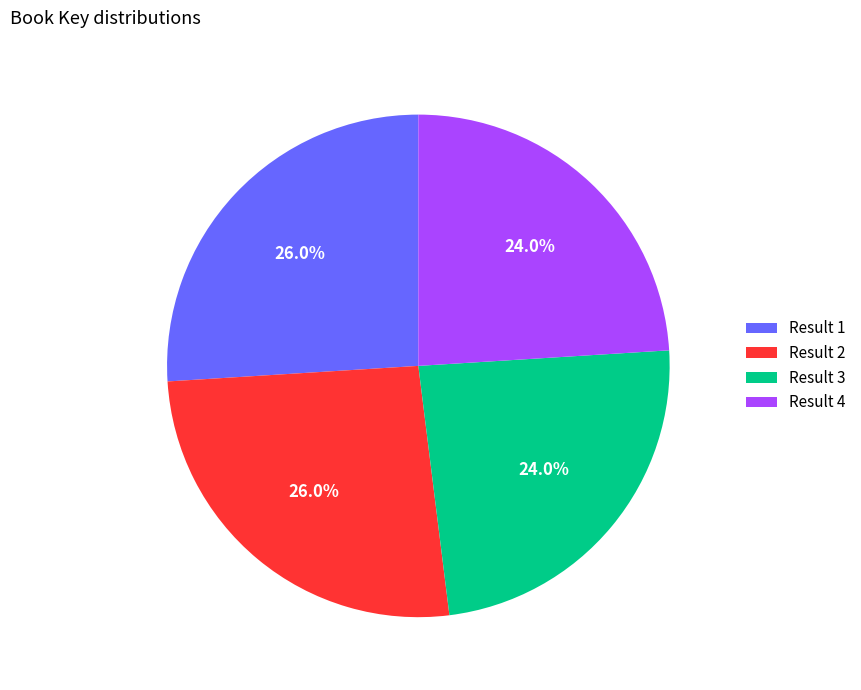

How many slices are in this pie chart?

4